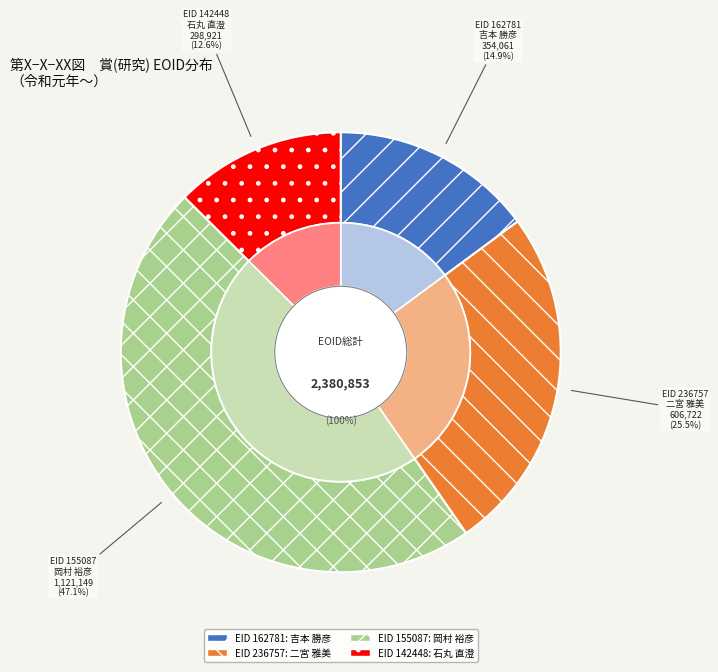

Does 142448 account for over 50% of the chart?

No